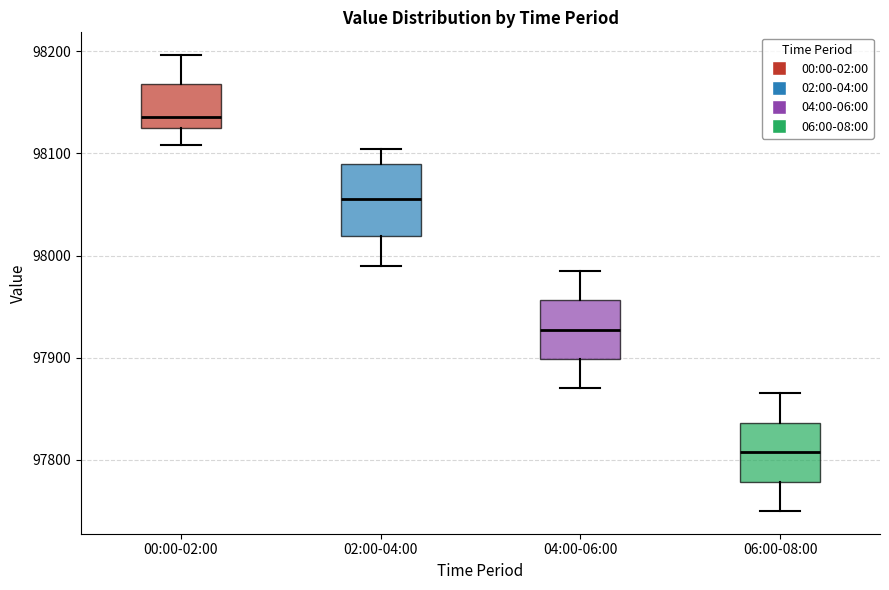

Reading left to right, read every box against the y-axis: the position of its median line, the range the box covers, and the ends of its whiskers. The values are not printed on the chart, so give them approximately, as read against the axis.

00:00-02:00: median 98140, box 98130 to 98170, whiskers 98110 to 98200
02:00-04:00: median 98060, box 98020 to 98090, whiskers 97990 to 98100
04:00-06:00: median 97930, box 97900 to 97960, whiskers 97870 to 97990
06:00-08:00: median 97810, box 97780 to 97840, whiskers 97750 to 97870